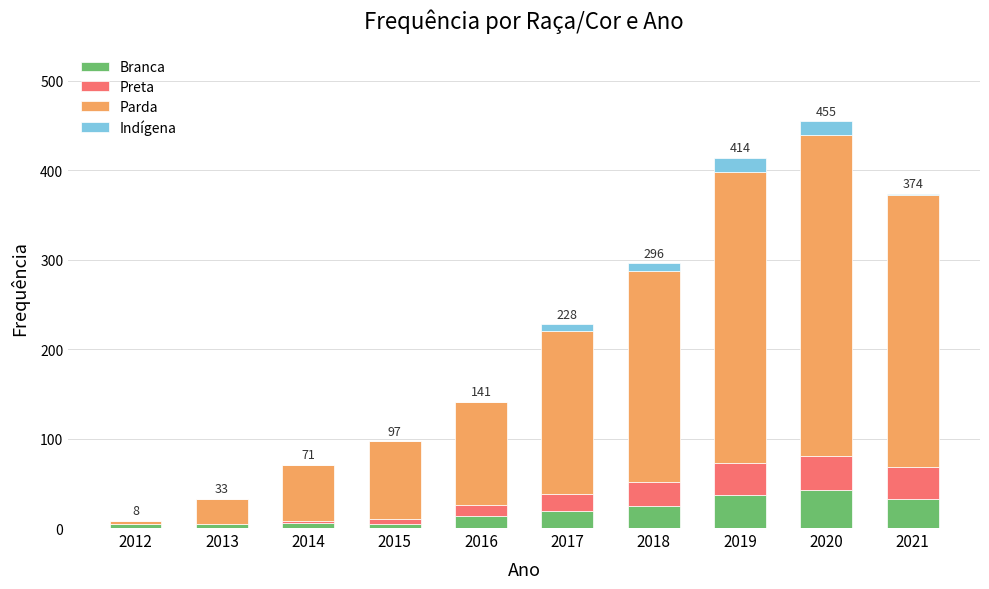

The value of Branca at 2020 is 14. True or false?

False